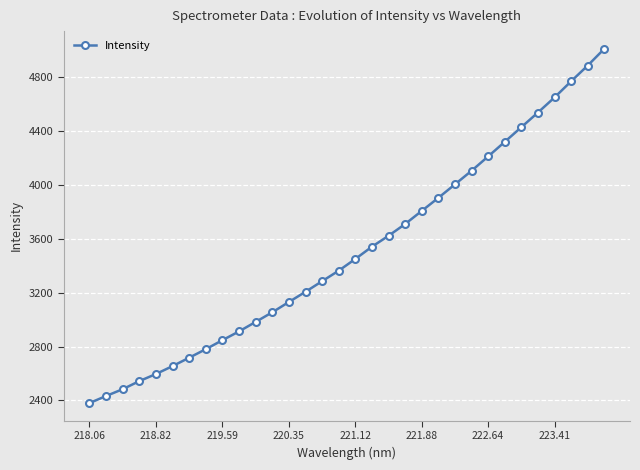

What is the average value?

3510.8